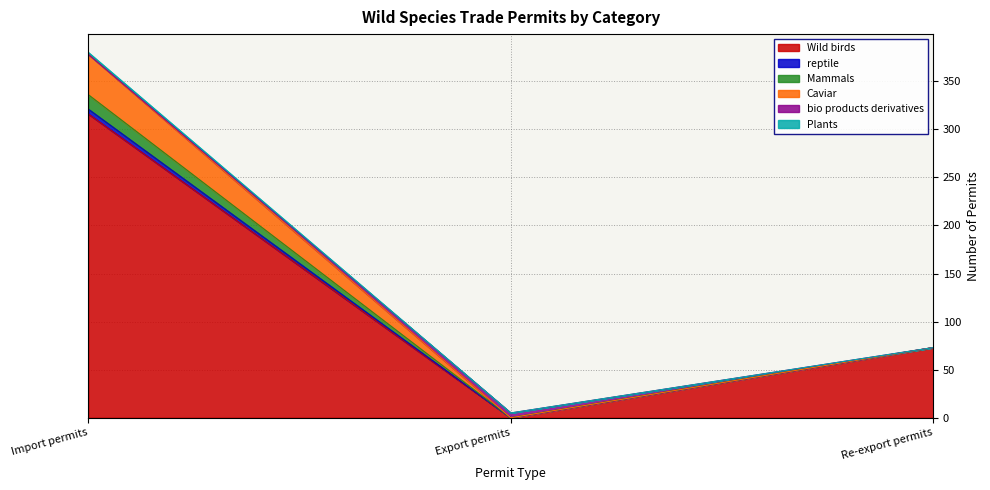

Count the Caviar values in the range 0 to 378.

3